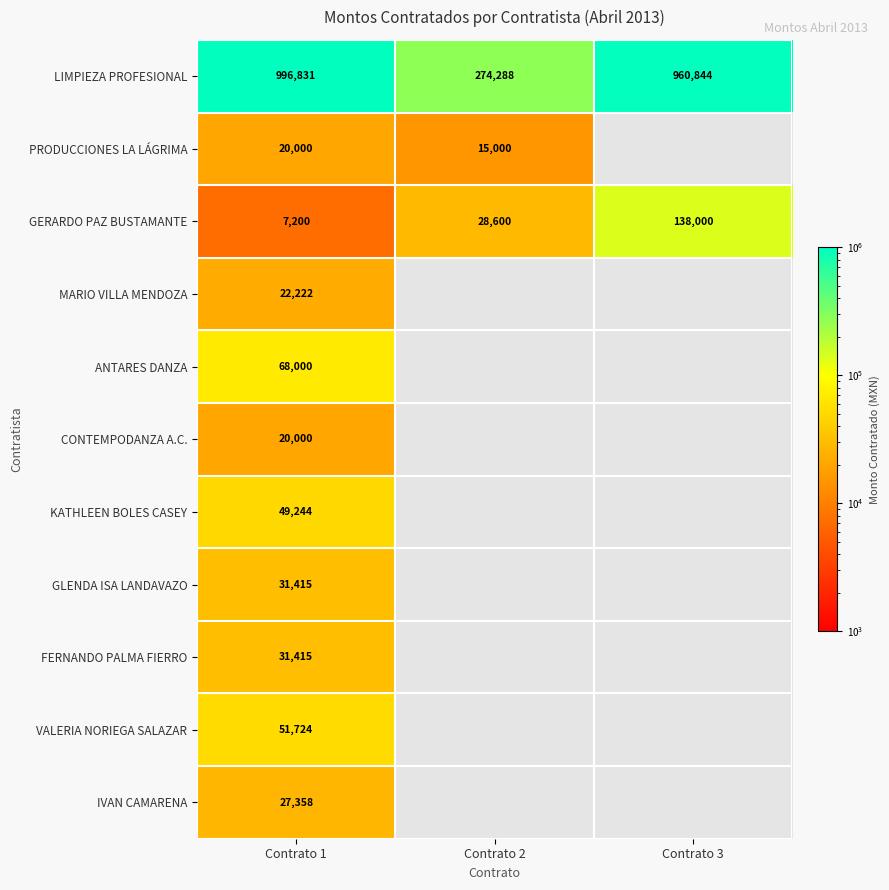

Is the value of FERNANDO PALMA FIERRO at Contrato 1 greater than the value of VALERIA NORIEGA SALAZAR at Contrato 1?

No